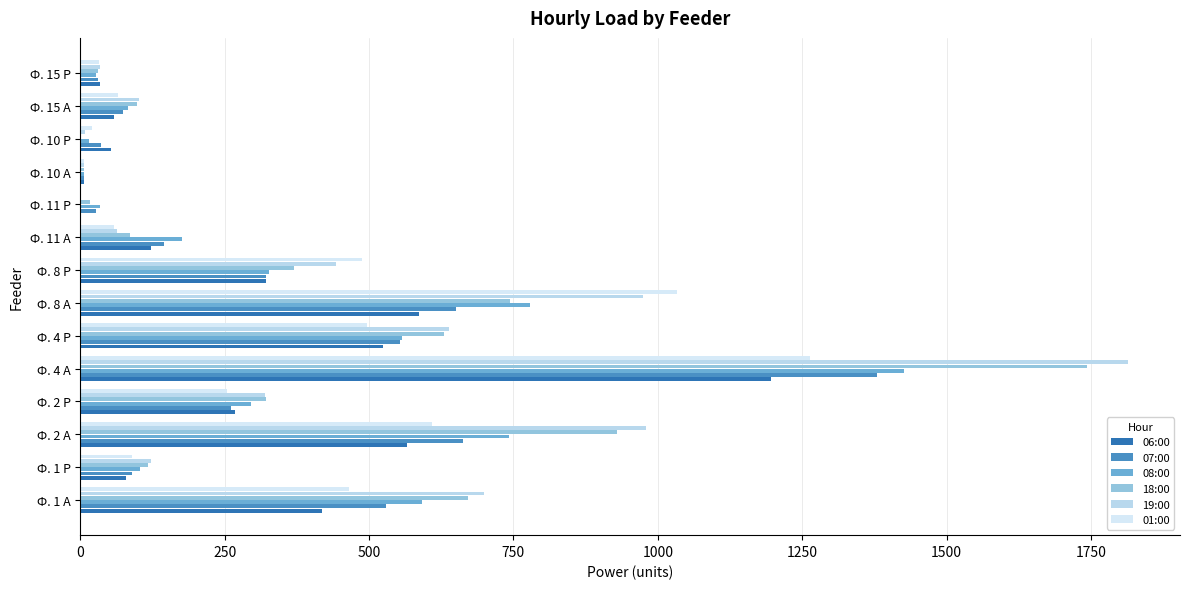

How many distinct data groups are displayed?

6